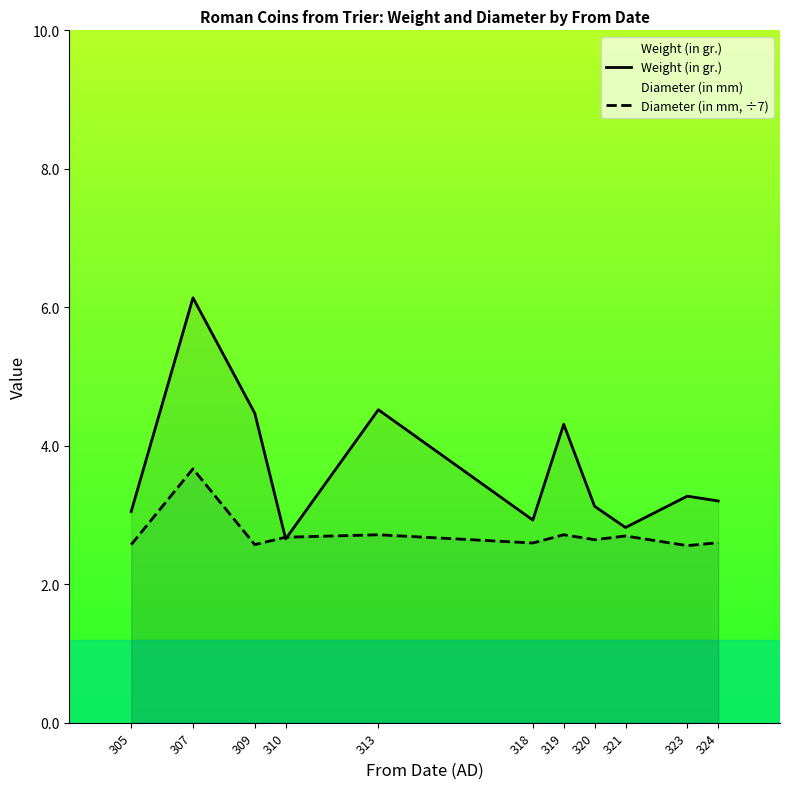

What is the total value across all series at 319?

7.0